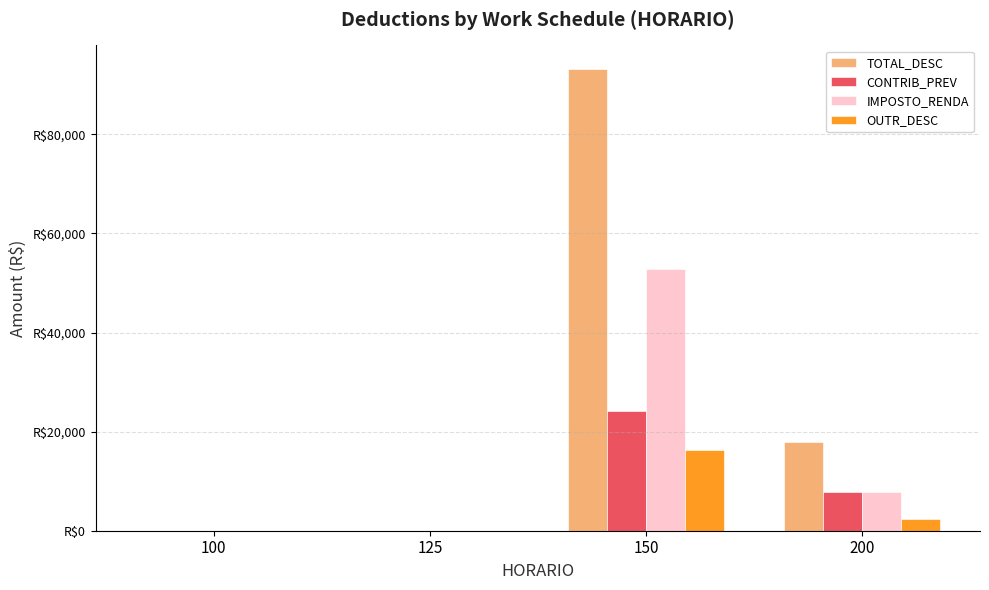

Are the bars grouped side by side (vs. stacked)?

Yes